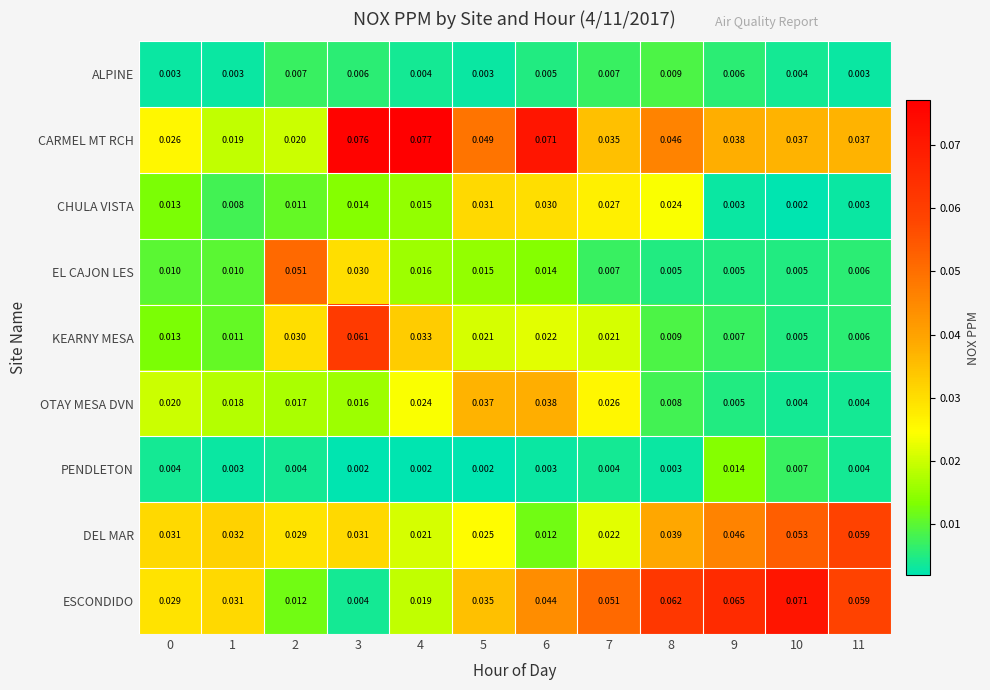

List the series in order of their peak value, lowest first.

ALPINE, PENDLETON, CHULA VISTA, OTAY MESA DVN, EL CAJON LES, DEL MAR, KEARNY MESA, ESCONDIDO, CARMEL MT RCH